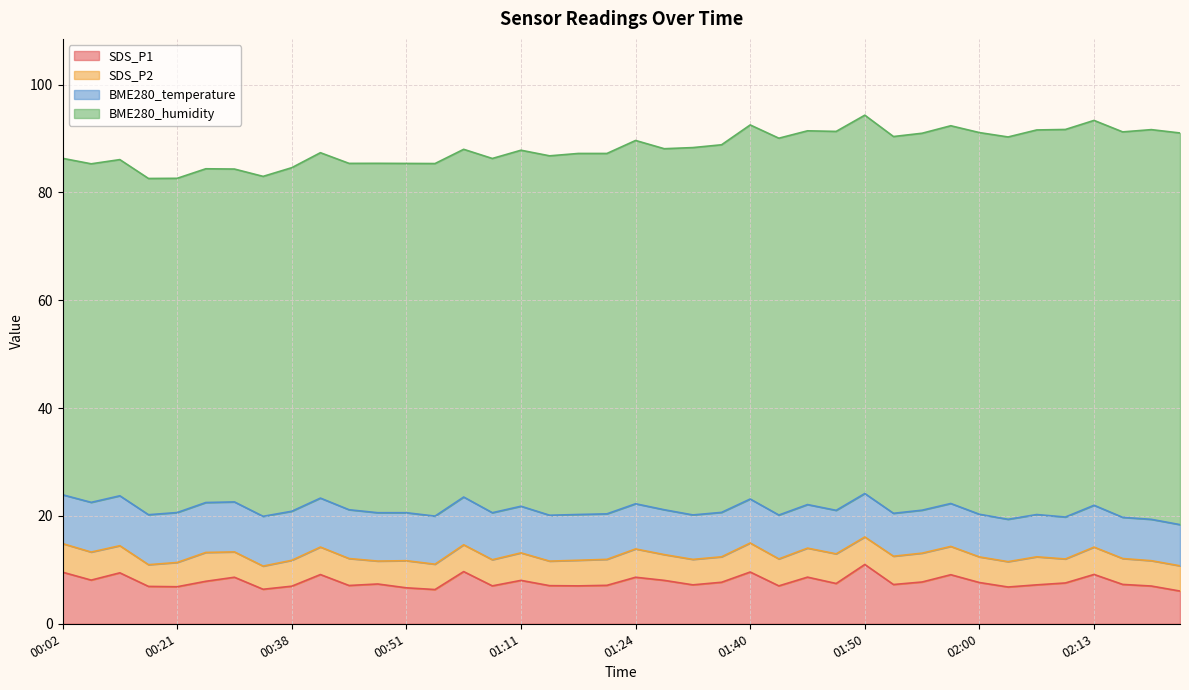

List the labels in order of SDS_P2 value, largest first.

01:48, 01:40, 01:45, 00:24, 01:55, 00:02, 01:24, 01:53, 01:57, 00:07, 02:05, 00:40, 01:11, 01:50, 02:13, 00:13, 00:51, 00:43, 01:43, 00:59, 01:05, 01:22, 00:38, 02:22, 01:30, 01:19, 02:00, 01:36, 01:38, 00:30, 00:53, 02:02, 02:25, 02:31, 01:17, 00:21, 02:11, 00:32, 00:49, 00:19